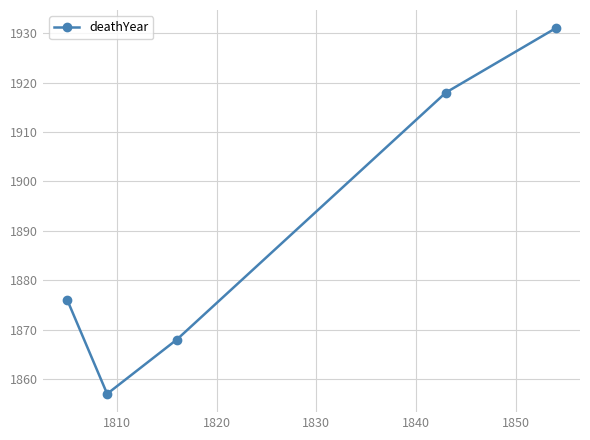

How many points are lower than both their immediate neighbors (excluding endpoints)?

1